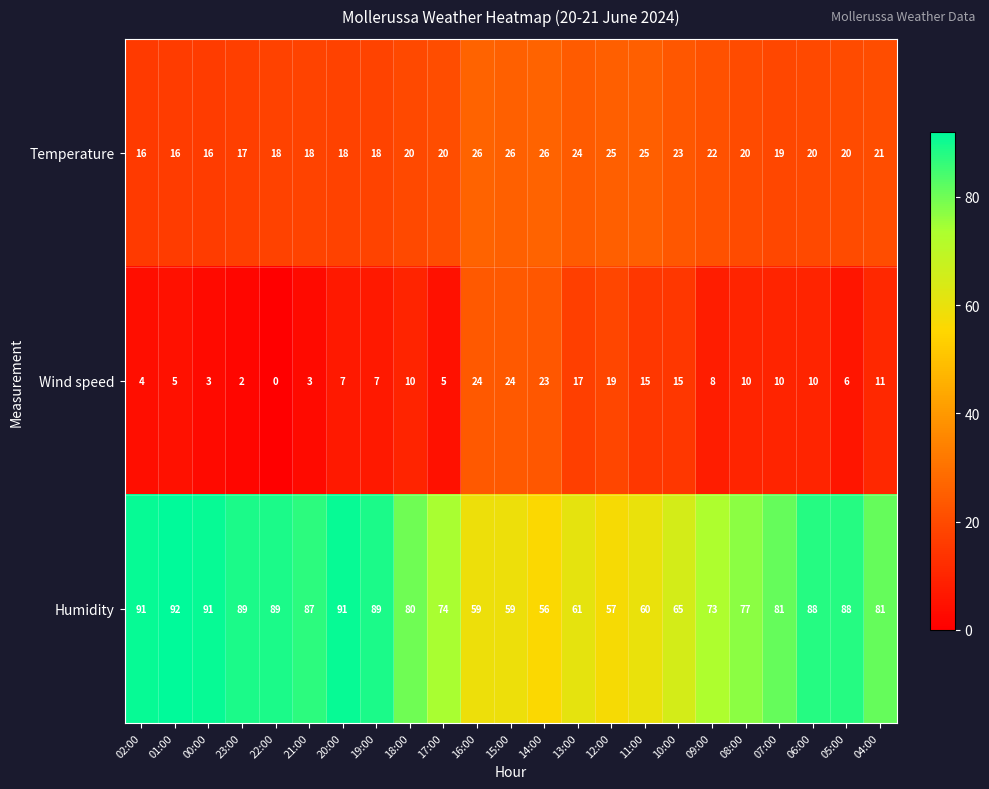

How many values in the Humidity series are below 81?

11